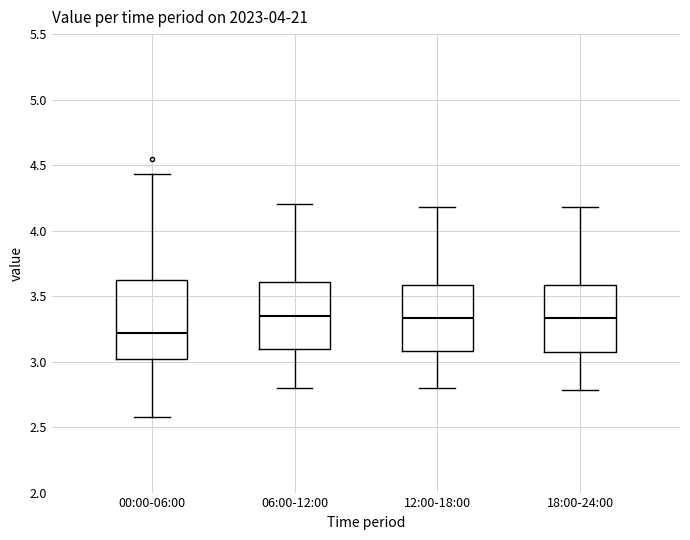

Which box's median line is the lowest?

00:00-06:00